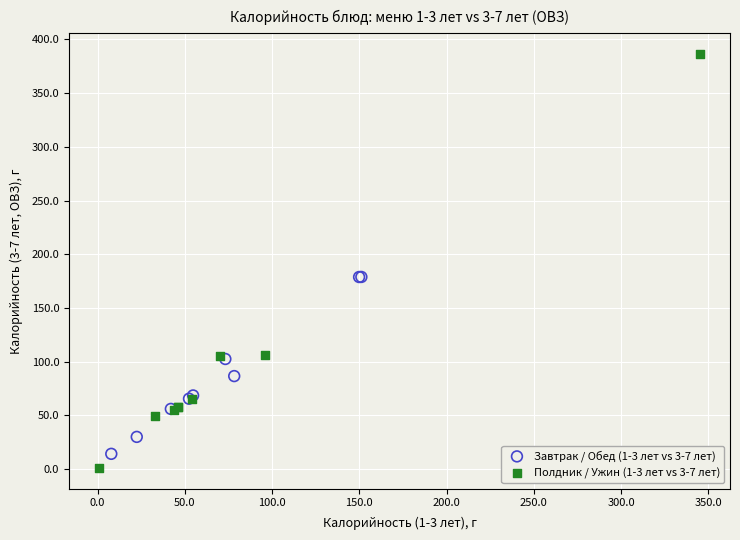

Which series reaches the maximum Y coordinate?

Полдник / Ужин (1-3 лет vs 3-7 лет)